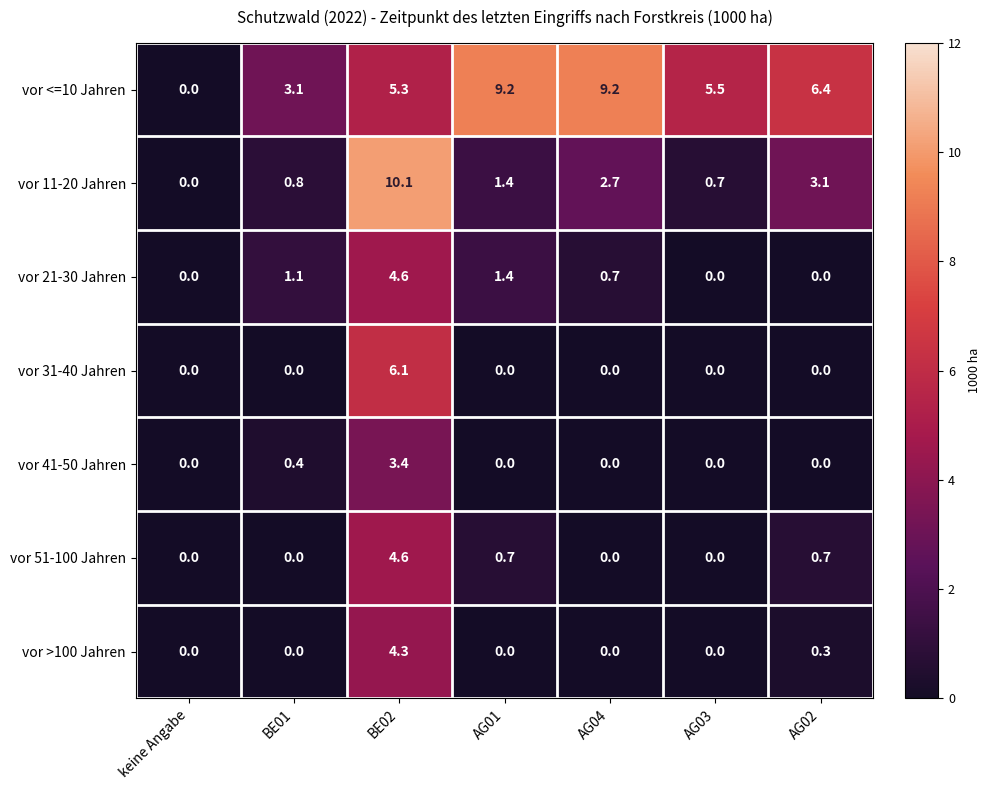

The vor 31-40 Jahren series shows 0.0 at AG01. True or false?

True